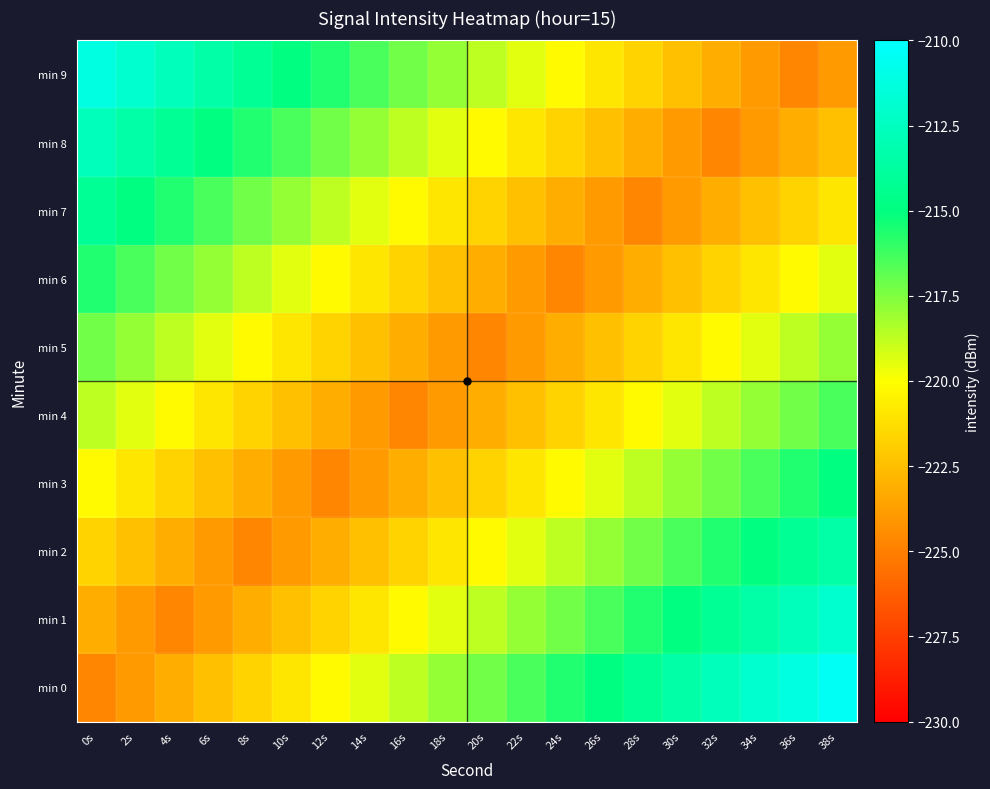

Reading left to right, extract all data points from this chart.

min 0: 0s=-224.7	2s=-223.9	4s=-223.2	6s=-222.4	8s=-221.7	10s=-220.9	12s=-220.2	14s=-219.4	16s=-218.7	18s=-217.9	20s=-217.2	22s=-216.4	24s=-215.7	26s=-214.9	28s=-214.2	30s=-213.4	32s=-212.7	34s=-211.9	36s=-211.2	38s=-210.4
min 1: 0s=-223.2	2s=-223.9	4s=-224.7	6s=-223.9	8s=-223.2	10s=-222.4	12s=-221.7	14s=-220.9	16s=-220.2	18s=-219.4	20s=-218.7	22s=-217.9	24s=-217.2	26s=-216.4	28s=-215.7	30s=-214.9	32s=-214.2	34s=-213.4	36s=-212.7	38s=-211.9
min 2: 0s=-221.7	2s=-222.4	4s=-223.2	6s=-223.9	8s=-224.7	10s=-223.9	12s=-223.2	14s=-222.4	16s=-221.7	18s=-220.9	20s=-220.2	22s=-219.4	24s=-218.7	26s=-217.9	28s=-217.2	30s=-216.4	32s=-215.7	34s=-214.9	36s=-214.2	38s=-213.4
min 3: 0s=-220.2	2s=-220.9	4s=-221.7	6s=-222.4	8s=-223.2	10s=-223.9	12s=-224.7	14s=-223.9	16s=-223.2	18s=-222.4	20s=-221.7	22s=-220.9	24s=-220.2	26s=-219.4	28s=-218.7	30s=-217.9	32s=-217.2	34s=-216.4	36s=-215.7	38s=-214.9
min 4: 0s=-218.7	2s=-219.4	4s=-220.2	6s=-220.9	8s=-221.7	10s=-222.4	12s=-223.2	14s=-223.9	16s=-224.7	18s=-223.9	20s=-223.2	22s=-222.4	24s=-221.7	26s=-220.9	28s=-220.2	30s=-219.4	32s=-218.7	34s=-217.9	36s=-217.2	38s=-216.4
min 5: 0s=-217.2	2s=-217.9	4s=-218.7	6s=-219.4	8s=-220.2	10s=-220.9	12s=-221.7	14s=-222.4	16s=-223.2	18s=-223.9	20s=-224.7	22s=-223.9	24s=-223.2	26s=-222.4	28s=-221.7	30s=-220.9	32s=-220.2	34s=-219.4	36s=-218.7	38s=-217.9
min 6: 0s=-215.7	2s=-216.4	4s=-217.2	6s=-217.9	8s=-218.7	10s=-219.4	12s=-220.2	14s=-220.9	16s=-221.7	18s=-222.4	20s=-223.2	22s=-223.9	24s=-224.7	26s=-223.9	28s=-223.2	30s=-222.4	32s=-221.7	34s=-220.9	36s=-220.2	38s=-219.4
min 7: 0s=-214.2	2s=-214.9	4s=-215.7	6s=-216.4	8s=-217.2	10s=-217.9	12s=-218.7	14s=-219.4	16s=-220.2	18s=-220.9	20s=-221.7	22s=-222.4	24s=-223.2	26s=-223.9	28s=-224.7	30s=-223.9	32s=-223.2	34s=-222.4	36s=-221.7	38s=-220.9
min 8: 0s=-212.7	2s=-213.4	4s=-214.2	6s=-214.9	8s=-215.7	10s=-216.4	12s=-217.2	14s=-217.9	16s=-218.7	18s=-219.4	20s=-220.2	22s=-220.9	24s=-221.7	26s=-222.4	28s=-223.2	30s=-223.9	32s=-224.7	34s=-223.9	36s=-223.2	38s=-222.4
min 9: 0s=-211.2	2s=-211.9	4s=-212.7	6s=-213.4	8s=-214.2	10s=-214.9	12s=-215.7	14s=-216.4	16s=-217.2	18s=-217.9	20s=-218.7	22s=-219.4	24s=-220.2	26s=-220.9	28s=-221.7	30s=-222.4	32s=-223.2	34s=-223.9	36s=-224.7	38s=-223.9